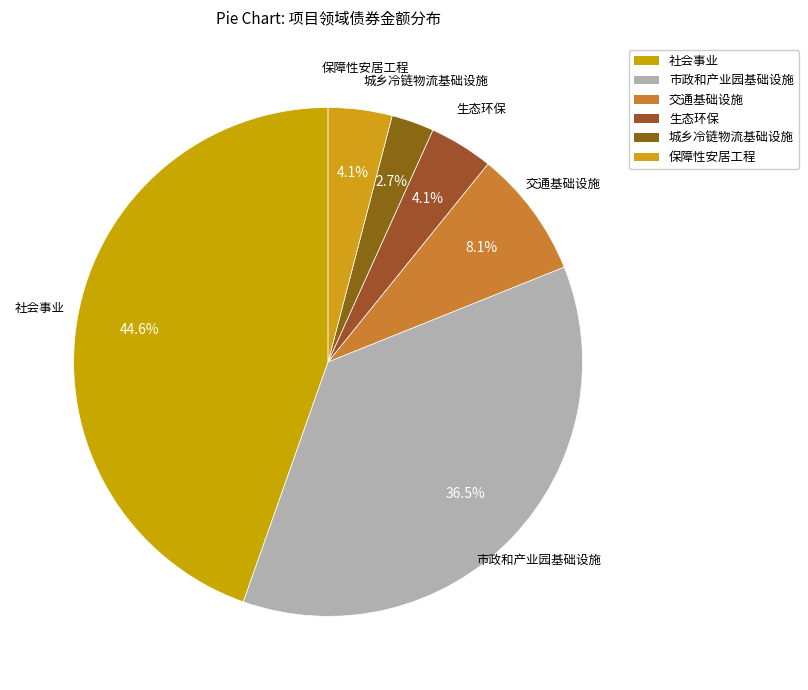

What percentage is the 生态环保 slice, to the nearest percent?

4%